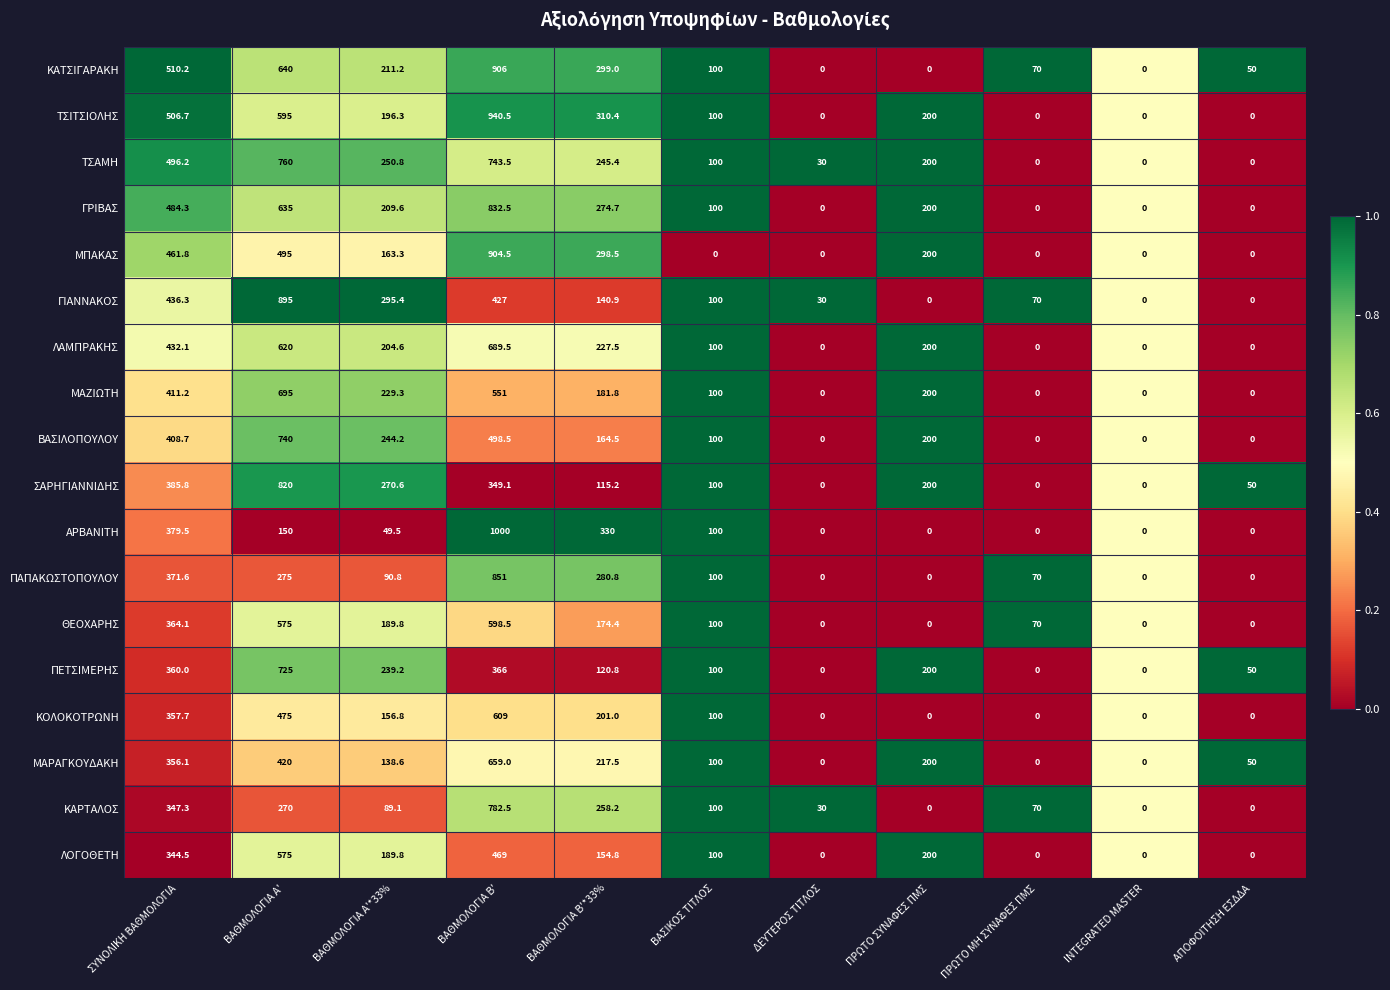

True or false: ΜΑΖΙΩΤΗ has a value of 0.0 at ΑΠΟΦΟΙΤΗΣΗ ΕΣΔΔΑ.

True